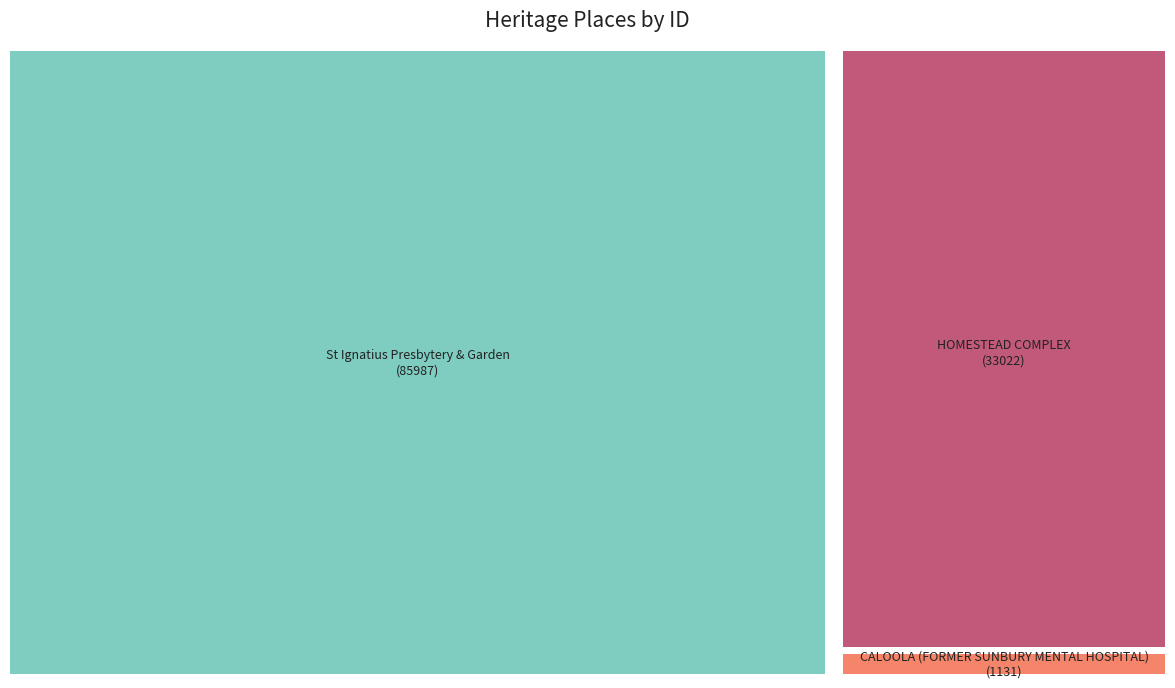

Between CALOOLA (FORMER SUNBURY MENTAL HOSPITAL) and HOMESTEAD COMPLEX, which is larger?

HOMESTEAD COMPLEX